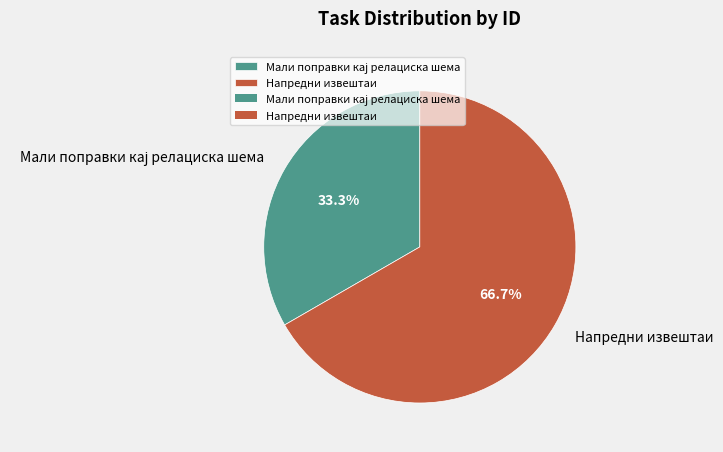

How much of the chart is everything except Напредни извештаи?

33.3%